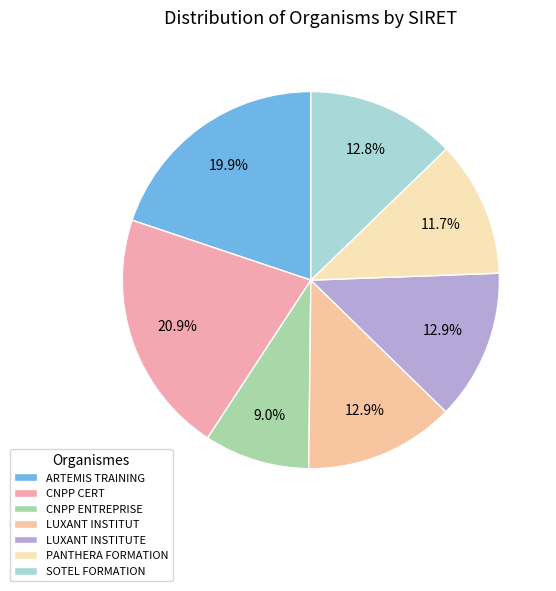

Rank the categories by value from highest to lowest.

CNPP CERT, ARTEMIS TRAINING, LUXANT INSTITUTE, LUXANT INSTITUT, SOTEL FORMATION, PANTHERA FORMATION, CNPP ENTREPRISE